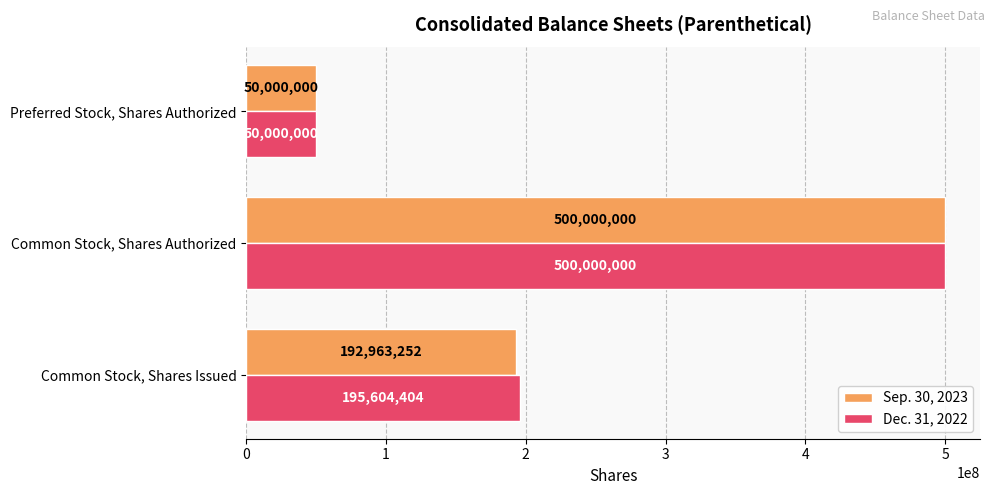

At which label does Sep. 30, 2023 reach its minimum?

Preferred Stock, Shares Authorized